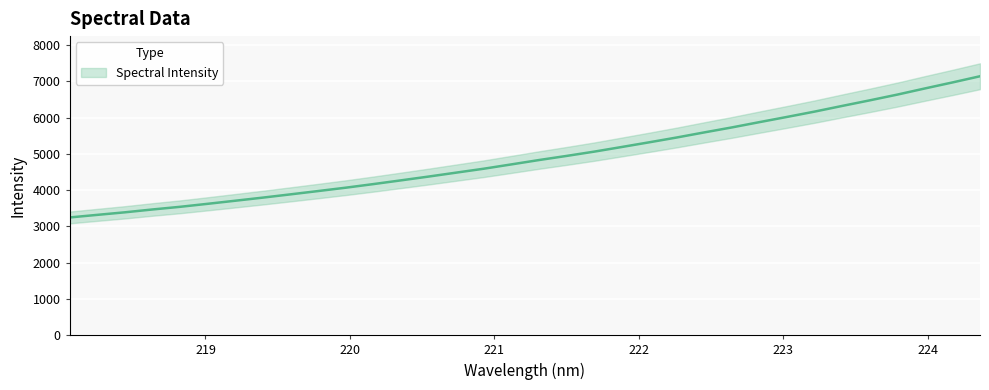

What is the ratio of the value at 220.9264 to the value at 222.0721?

0.9